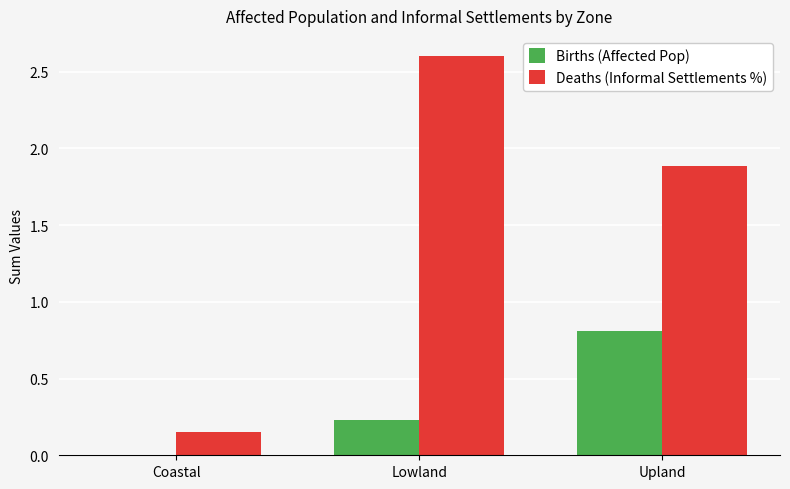

What are all the series names shown in the legend?

Births (Affected Pop), Deaths (Informal Settlements %)